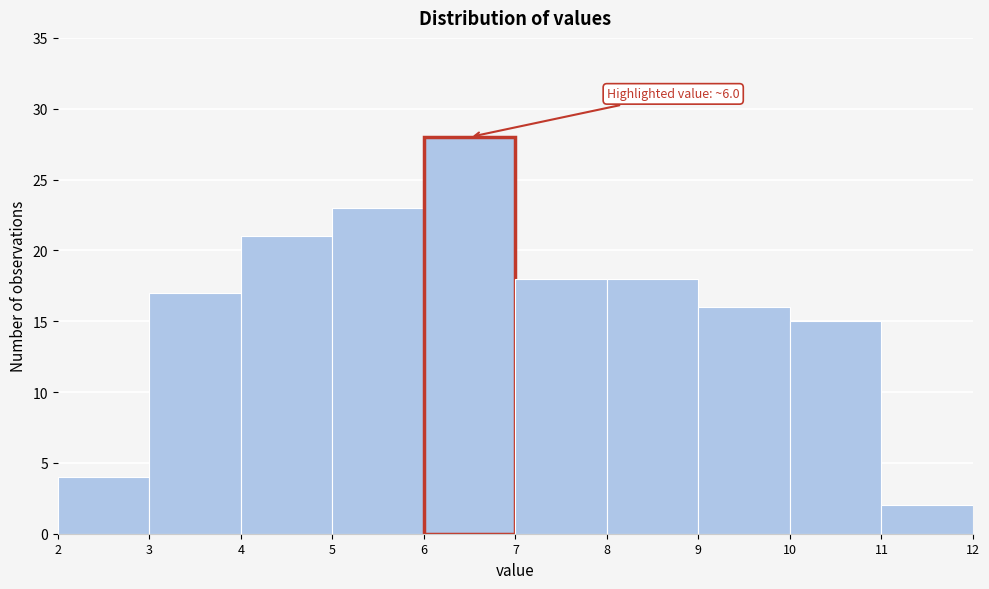

Which range on the x-axis has the tallest bar?

6 to 7